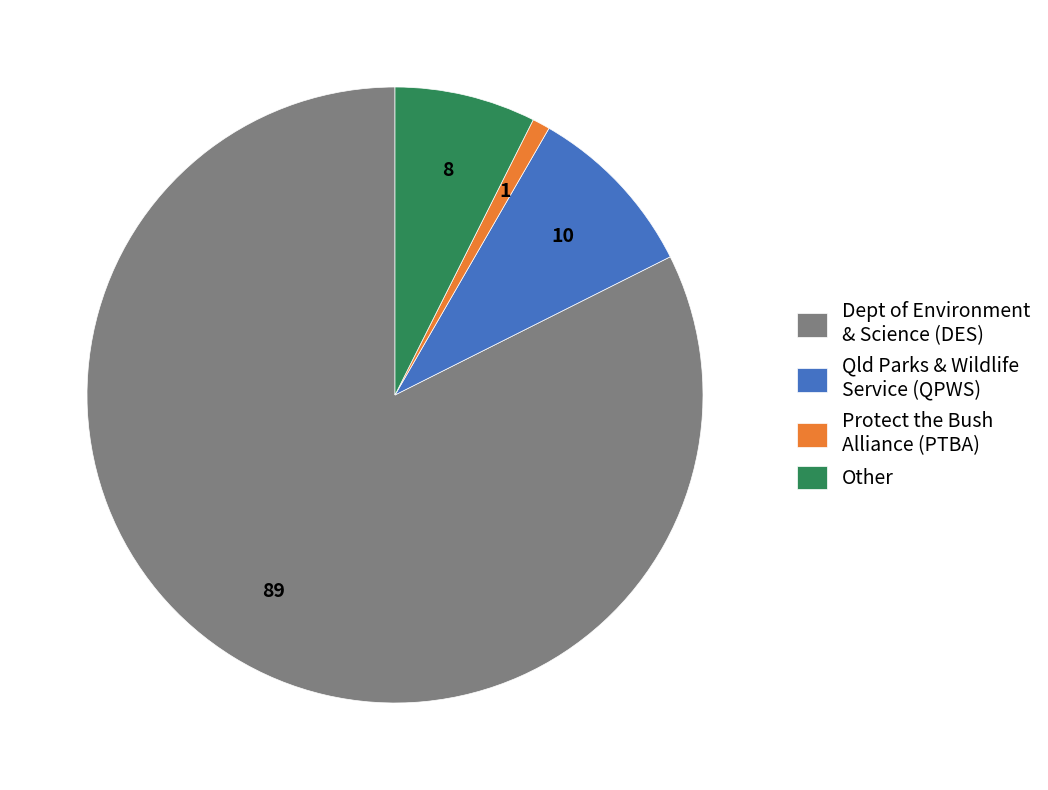

How many slices are in this pie chart?

4